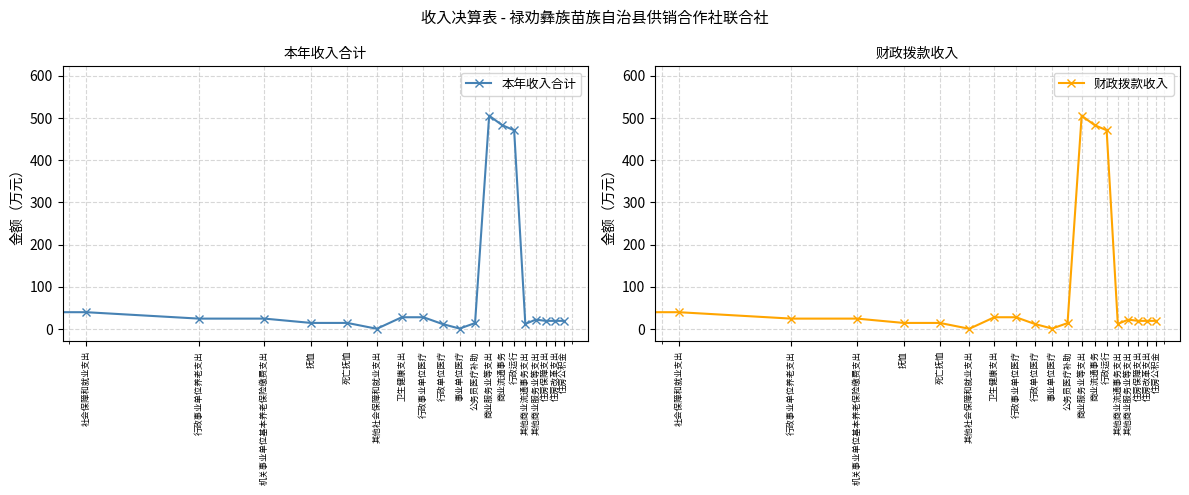

True or false: 财政拨款收入 and 本年收入合计 intersect in this chart.

False